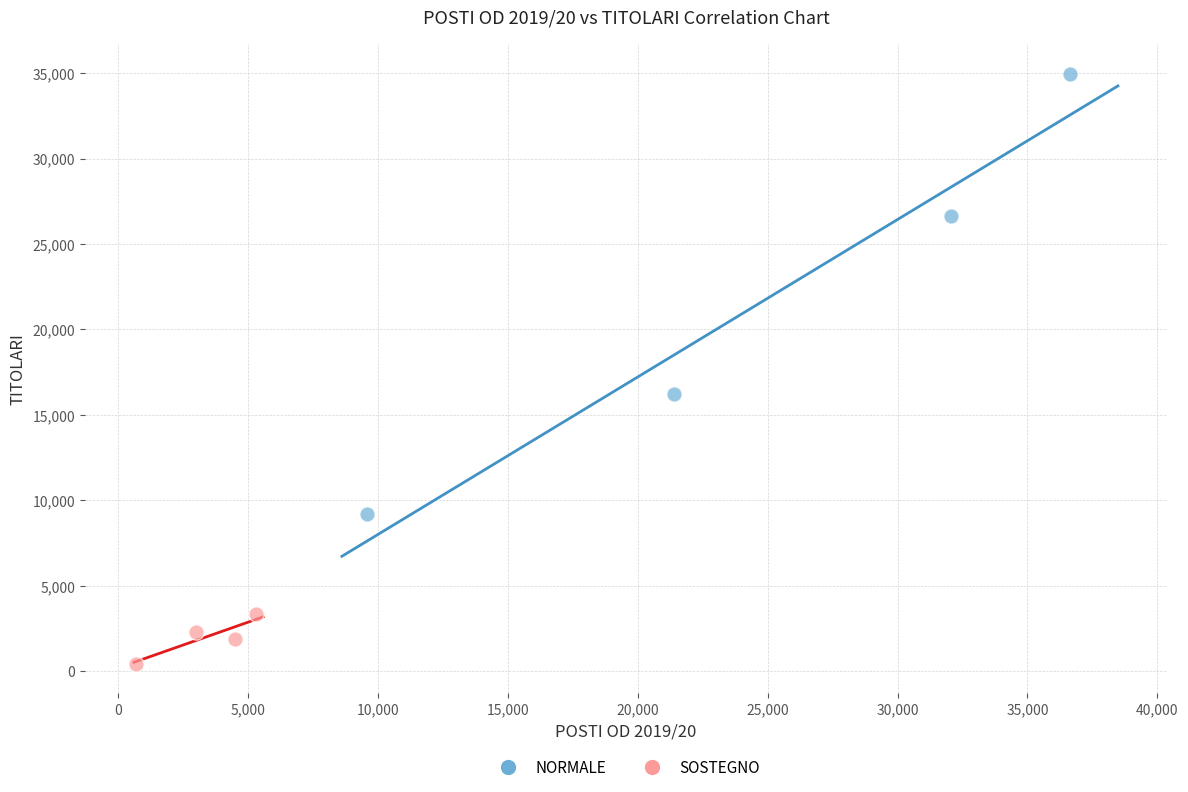

Which series reaches the maximum Y coordinate?

NORMALE